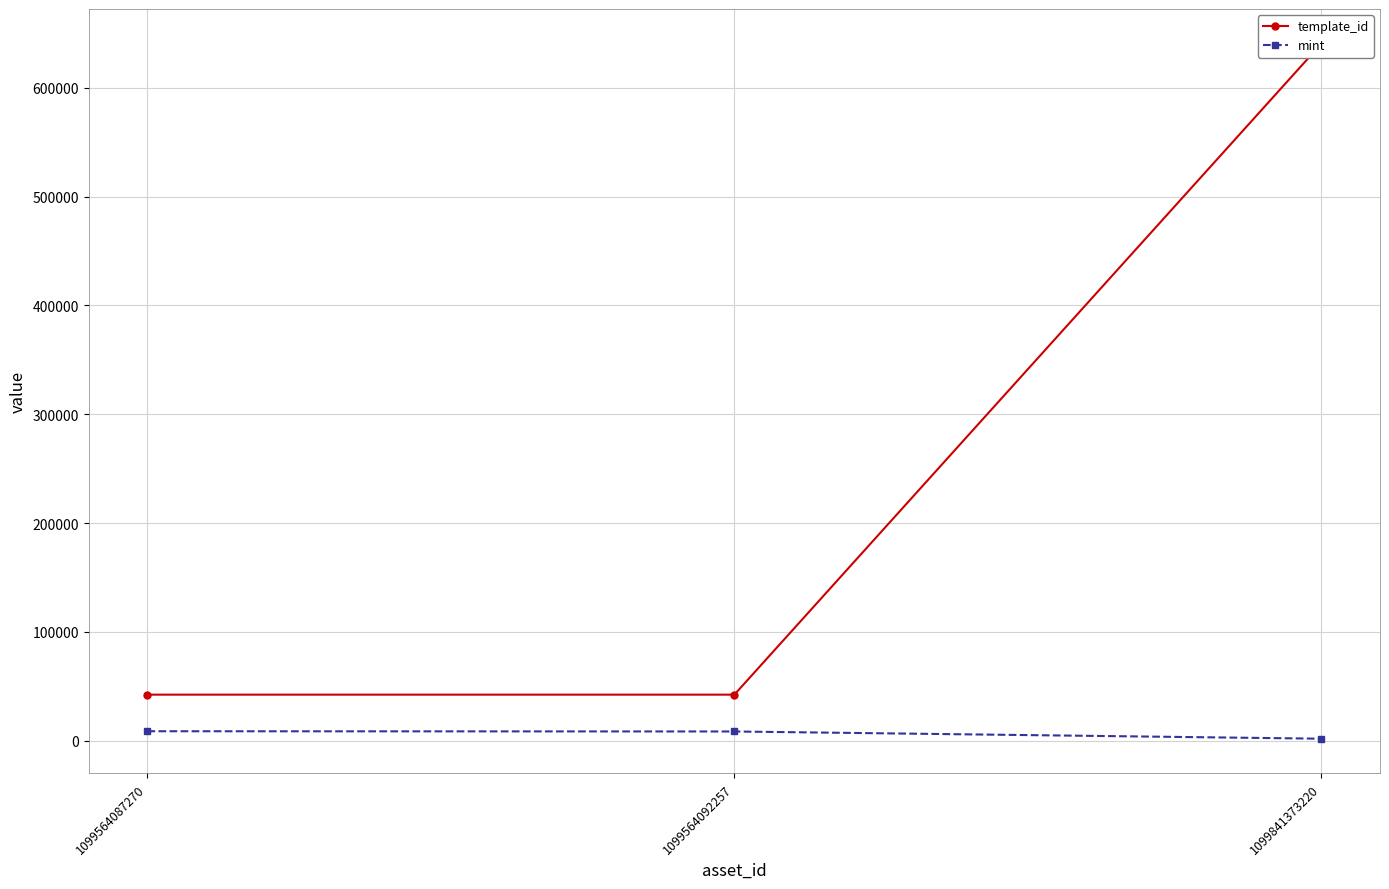

What is the sum of the template_id values at 1099564092257 and 1099841373220?

682845